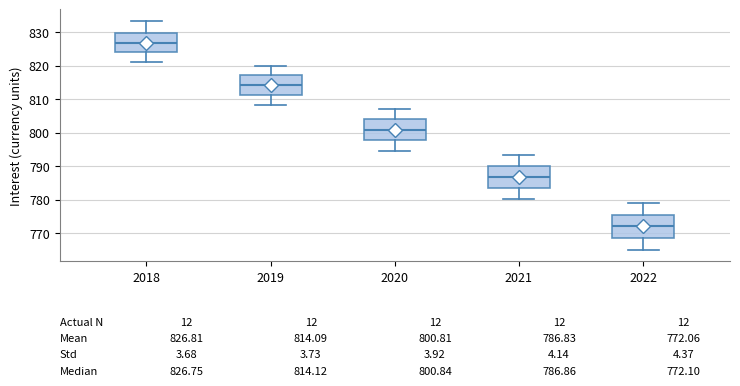

Which box's median line is the lowest?

2022